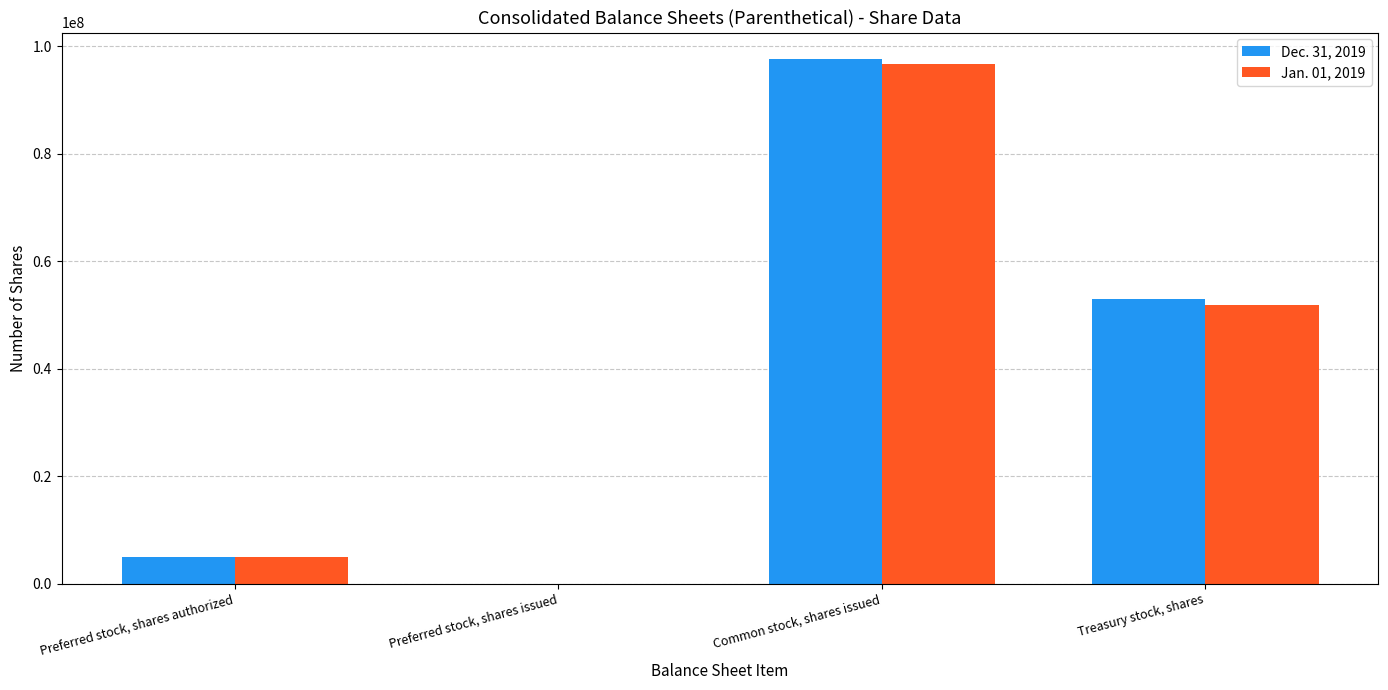

Count the number of data series in this chart.

2